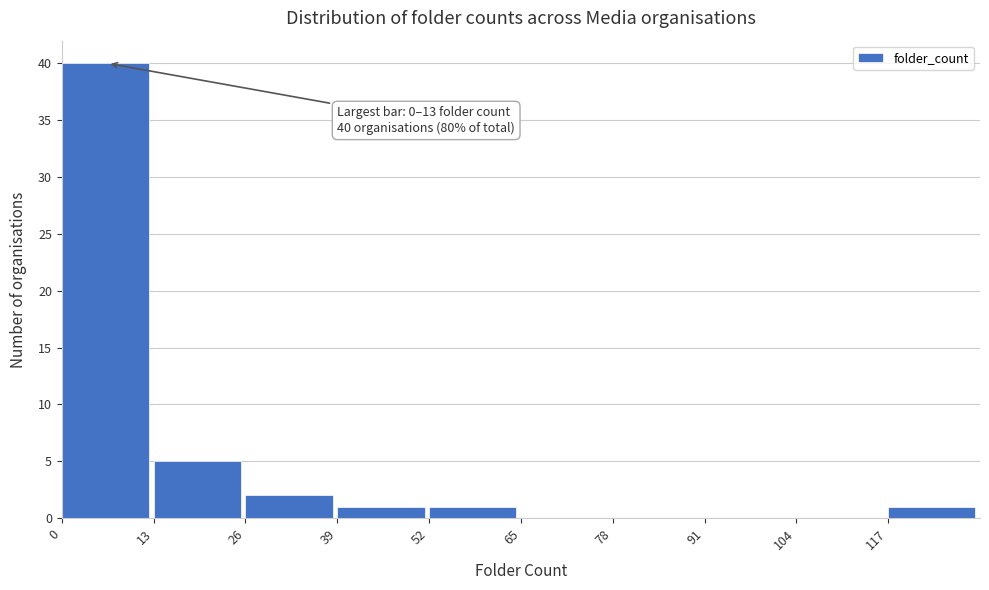

Over which range of the x-axis is the bar tallest?

0 to 13